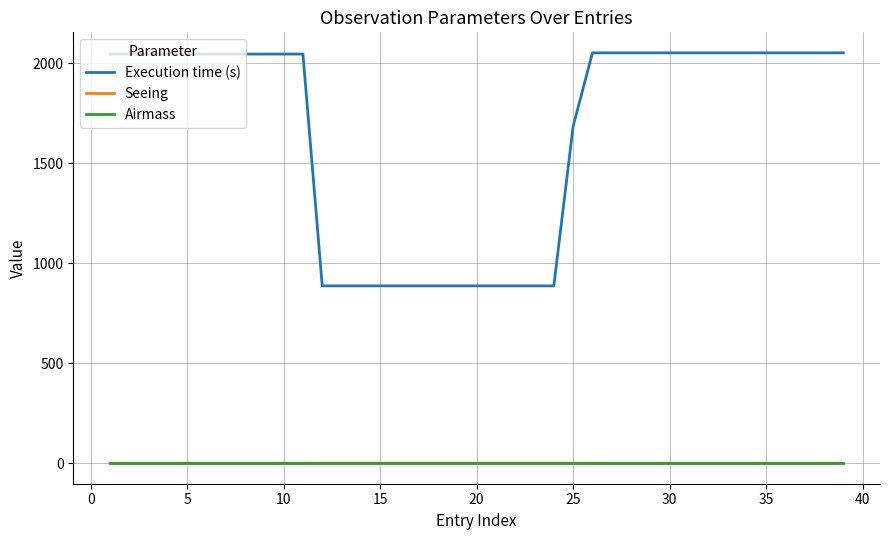

Which series has the largest total across all categories?

Execution time (s)